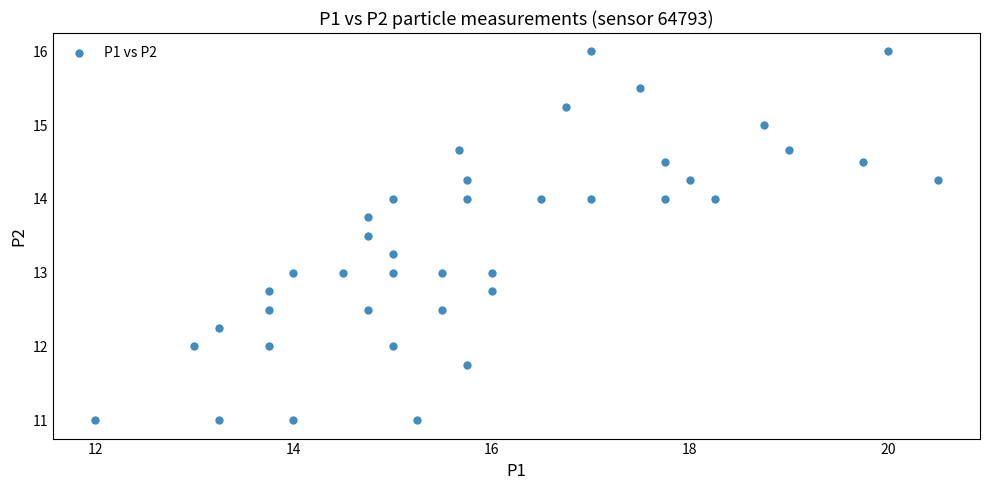

What is the range of Y values (max minus min)?

5.0